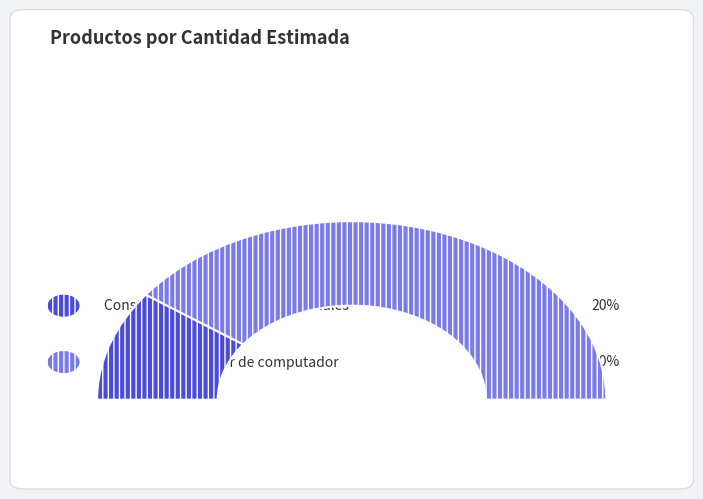

To the nearest percent, what portion does Construccion de edificios comerciales represent?

20%